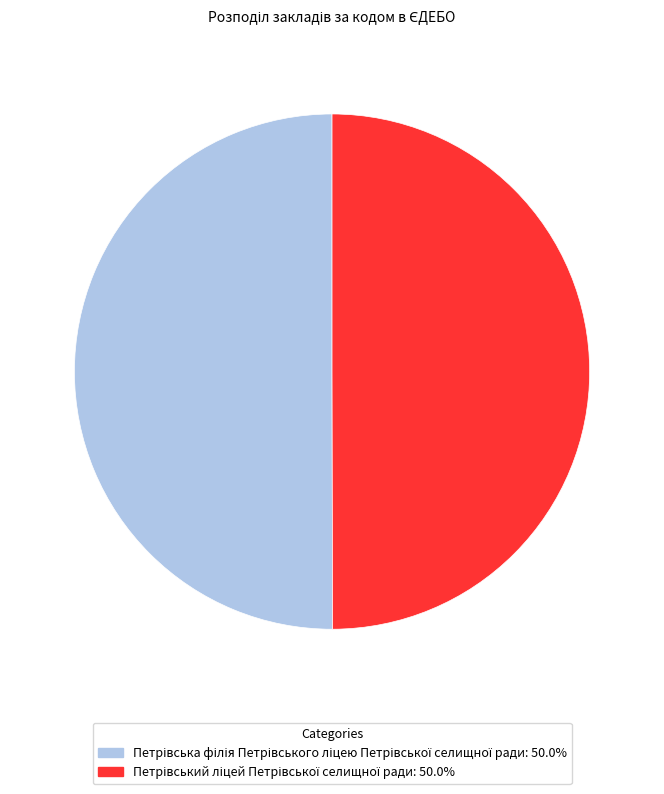

How many segments does this pie chart have?

2